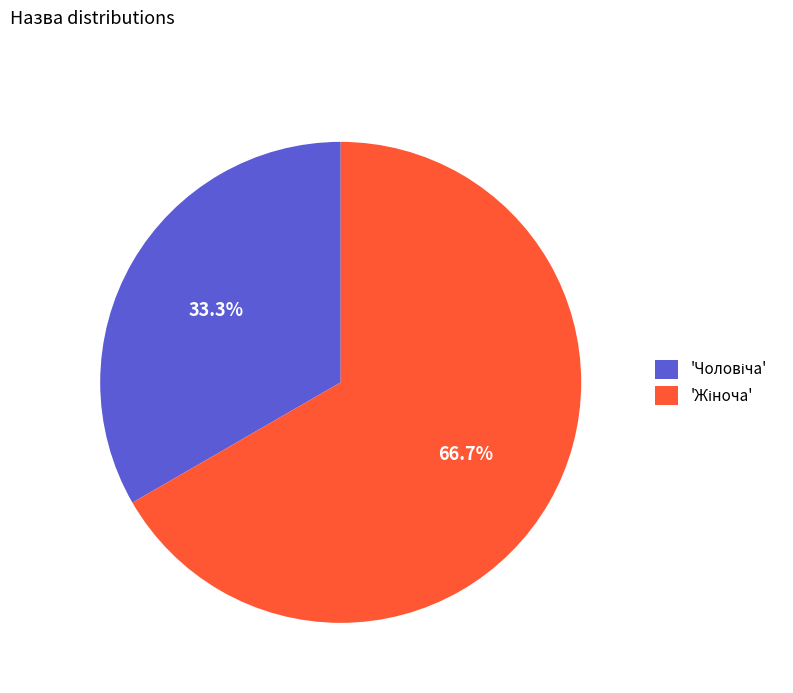

Does any single category account for the majority?

Yes